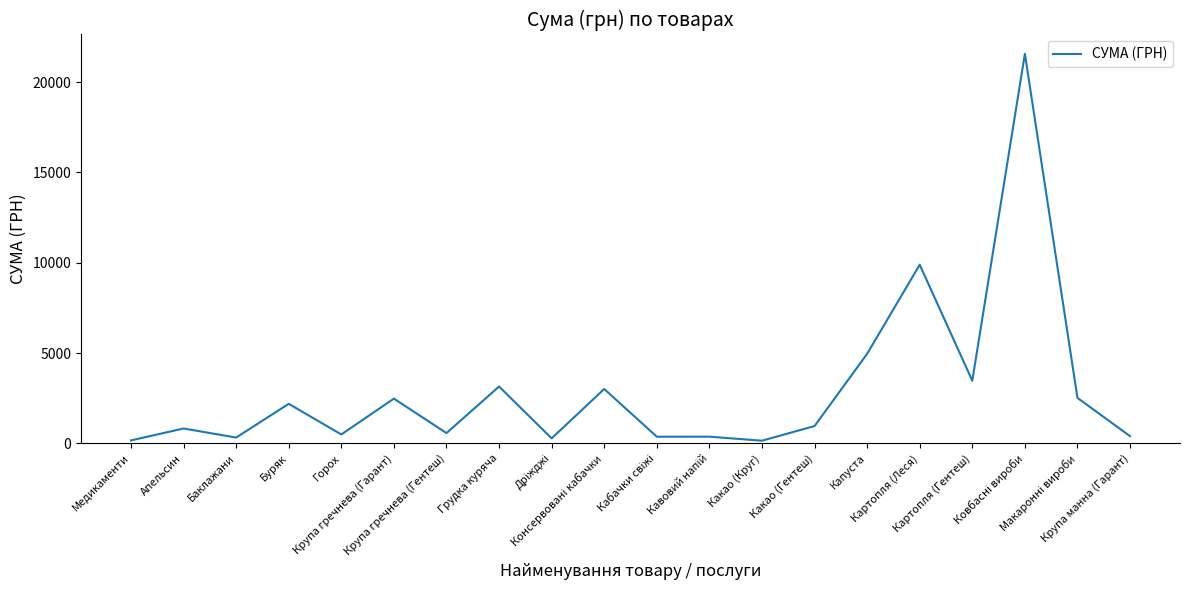

What is the difference between the maximum and minimum values?

21415.3